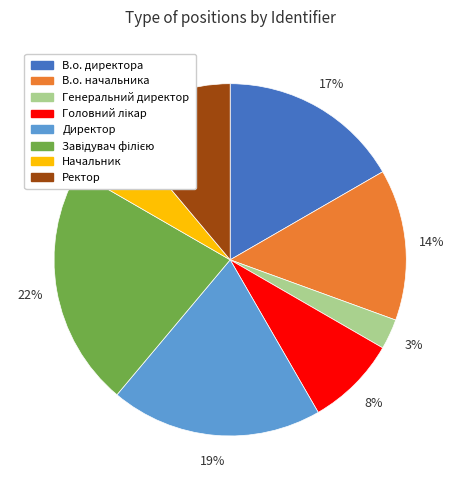

Which category has the smallest portion of the pie?

Генеральний директор